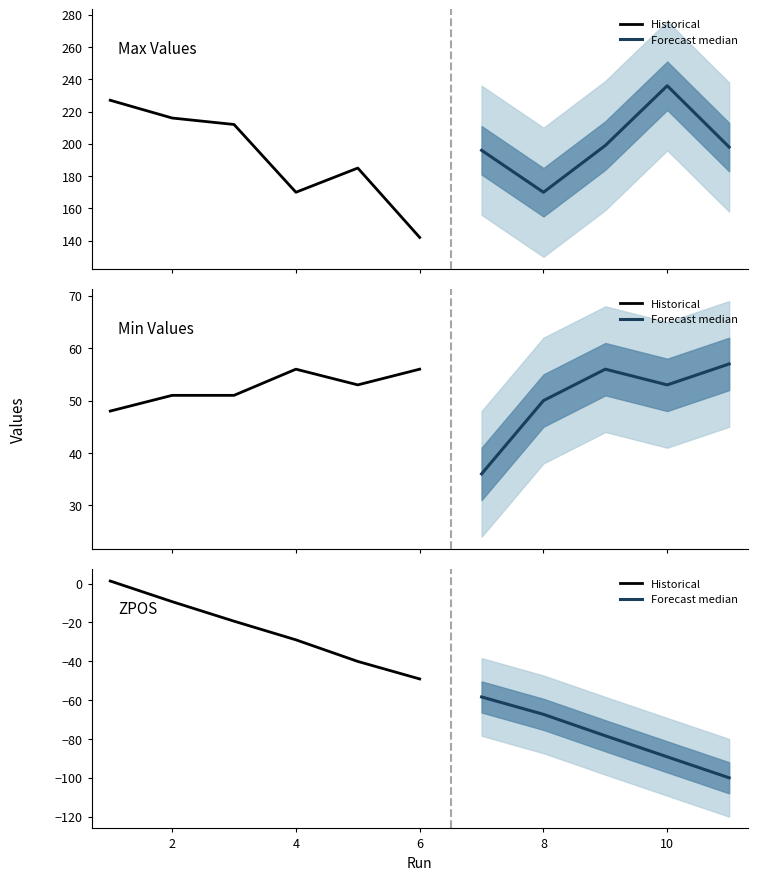

The Max series shows 103 at 1. True or false?

False